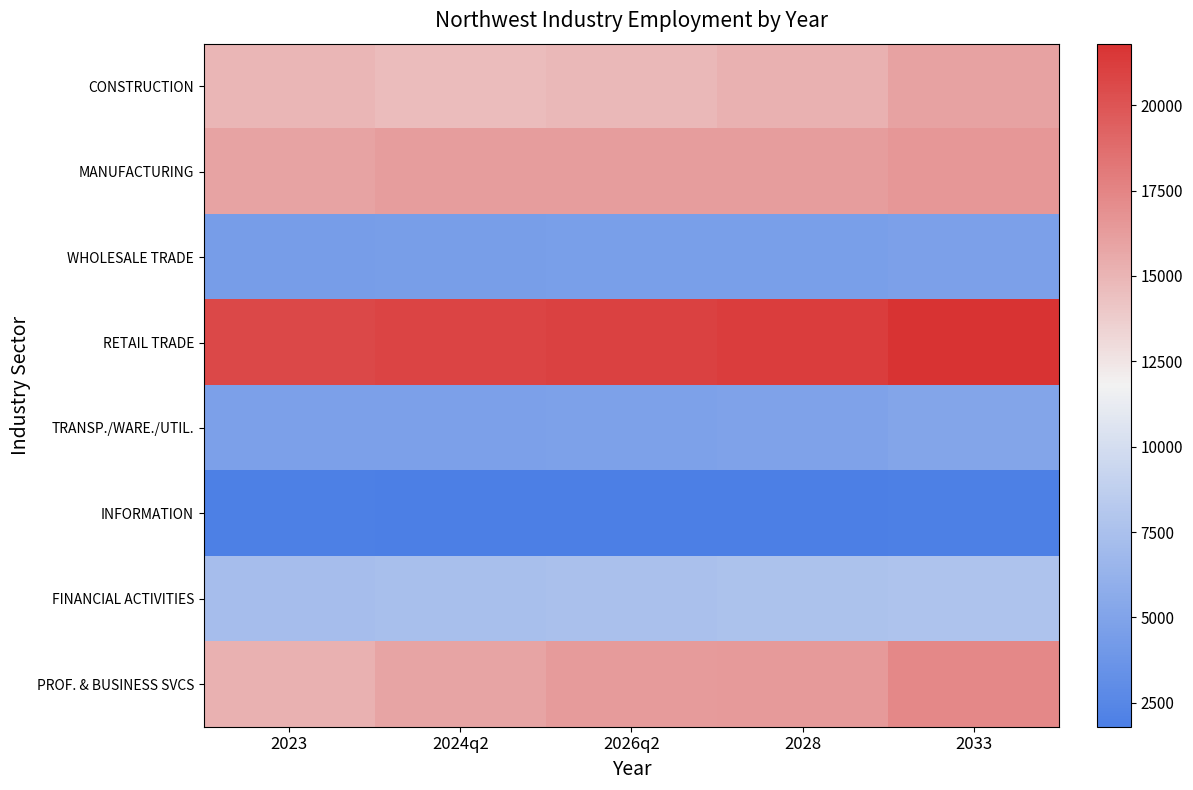

Reading left to right, list all the values displayed in this chart.

CONSTRUCTION: 2023=14900	2024q2=14600	2026q2=14800	2028=15200	2033=16000
MANUFACTURING: 2023=15900	2024q2=16200	2026q2=16200	2028=16200	2033=16500
WHOLESALE TRADE: 2023=4400	2024q2=4500	2026q2=4600	2028=4600	2033=4700
RETAIL TRADE: 2023=20700	2024q2=20800	2026q2=21000	2028=21200	2033=21800
TRANSP./WARE./UTIL.: 2023=4700	2024q2=4700	2026q2=4800	2028=4900	2033=5100
INFORMATION: 2023=1900	2024q2=1800	2026q2=1800	2028=1800	2033=1900
FINANCIAL ACTIVITIES: 2023=7200	2024q2=7400	2026q2=7500	2028=7600	2033=7700
PROF. & BUSINESS SVCS: 2023=15200	2024q2=15800	2026q2=16300	2028=16400	2033=17300